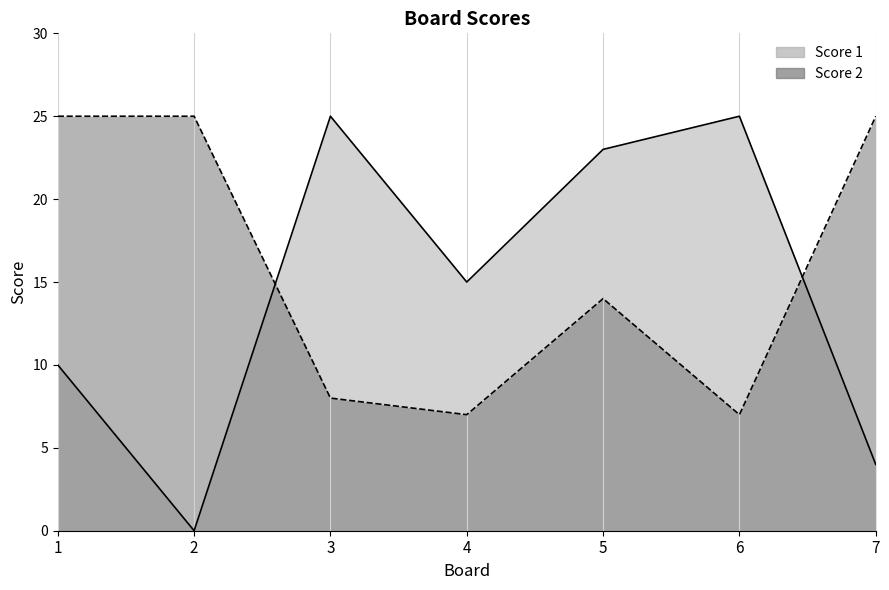

After their last crossing, which series has the higher values: Score 1 or Score 2?

Score 2